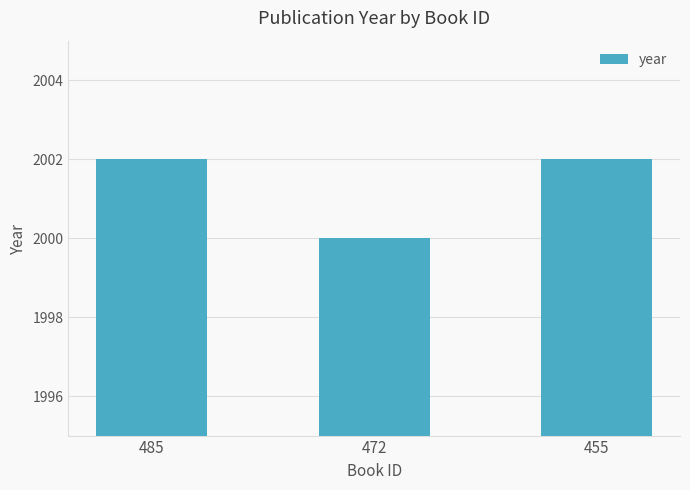

Count the number of data series in this chart.

1